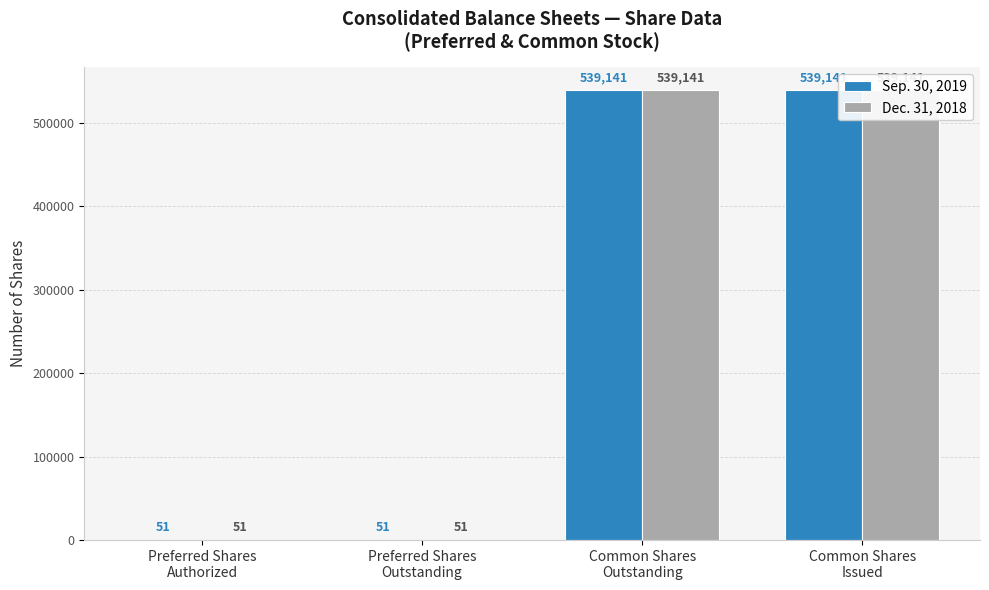

Between Preferred Shares
Authorized and Preferred Shares
Outstanding, which series saw the biggest shift?

Sep. 30, 2019